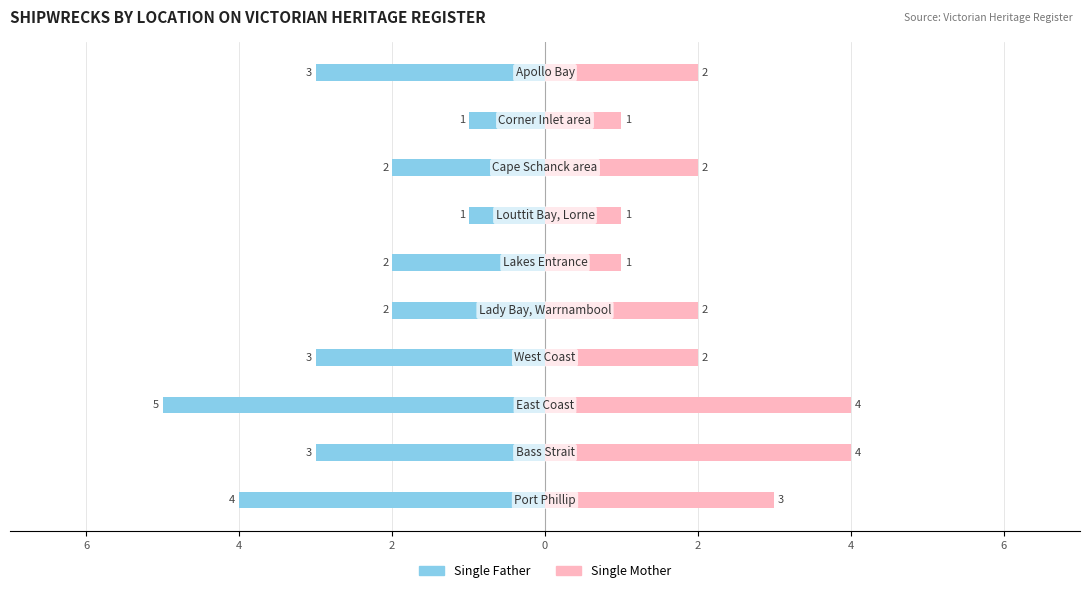

Which series has the largest range (max minus min)?

Single Father